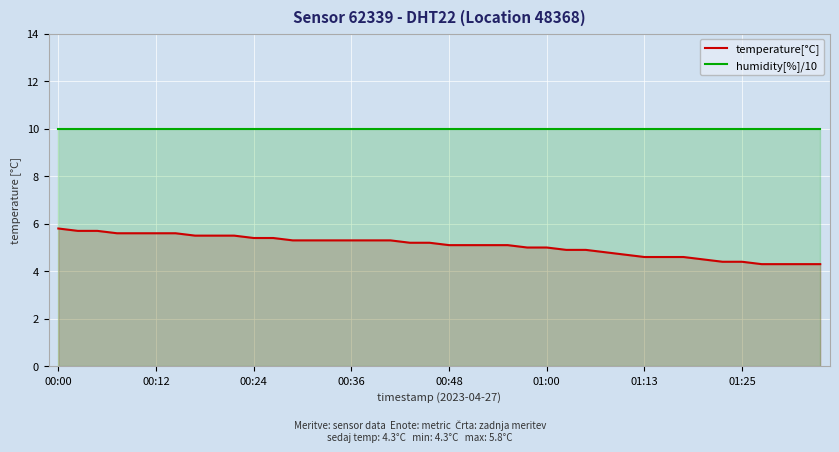

List the series in order of their overall mean, highest first.

humidity[%]/10, temperature[°C]